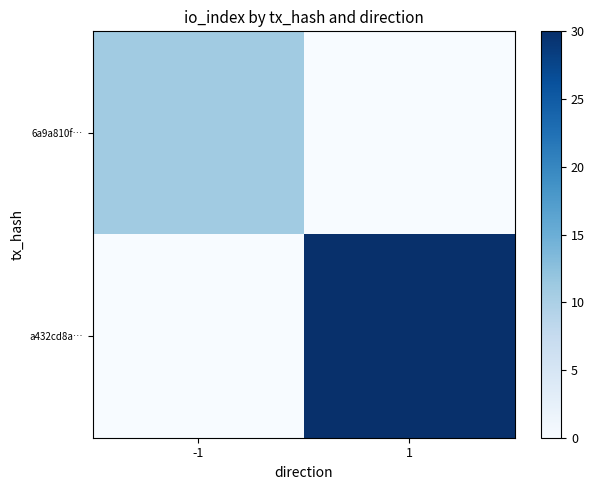

Which series has the largest total across all categories?

a432cd8a…